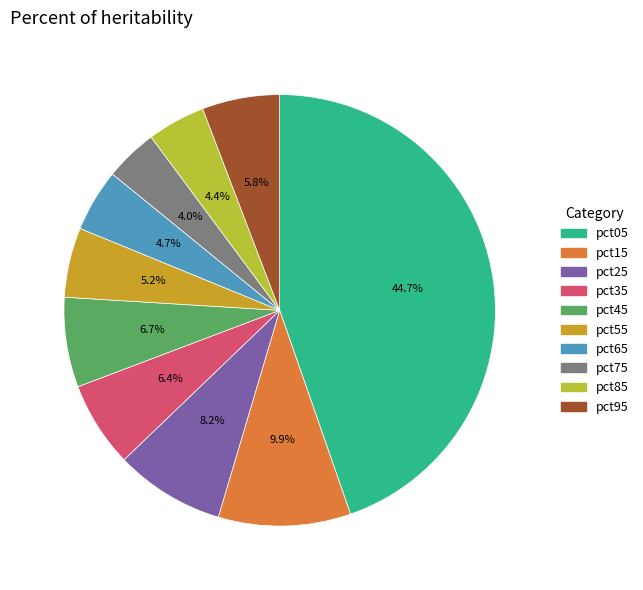

What is the largest slice in the pie chart?

pct05